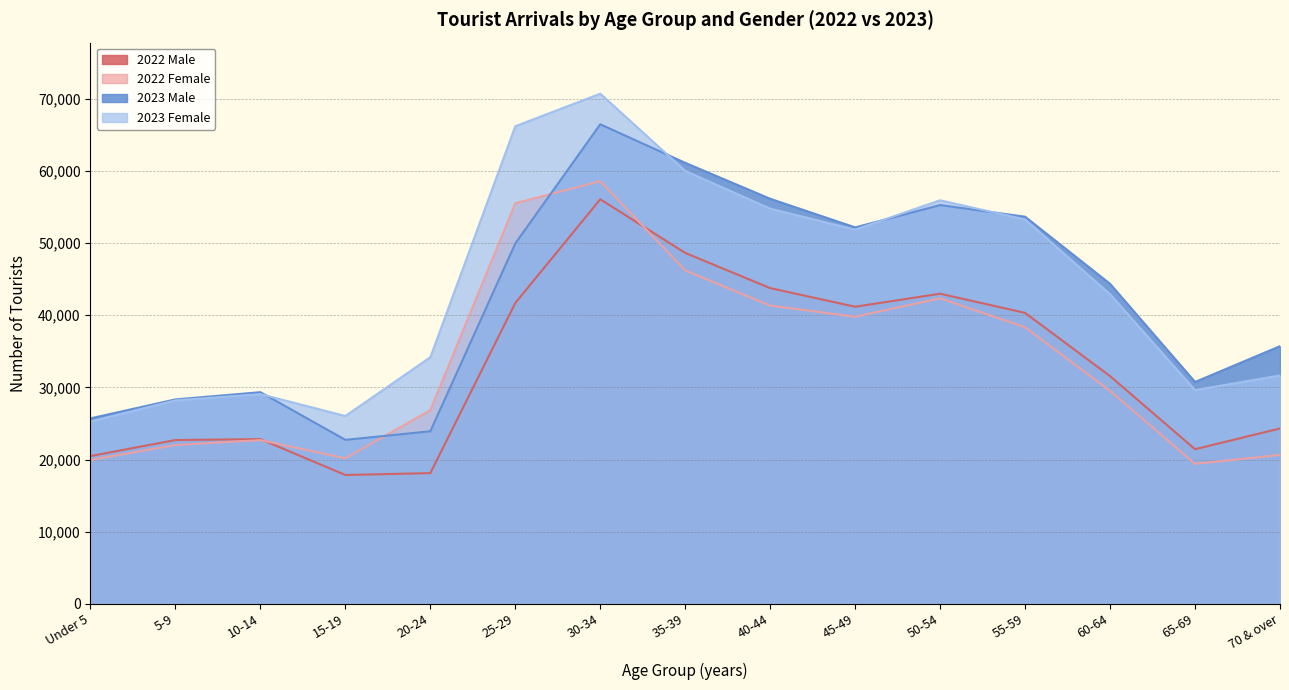

How many lines are shown in the chart?

4